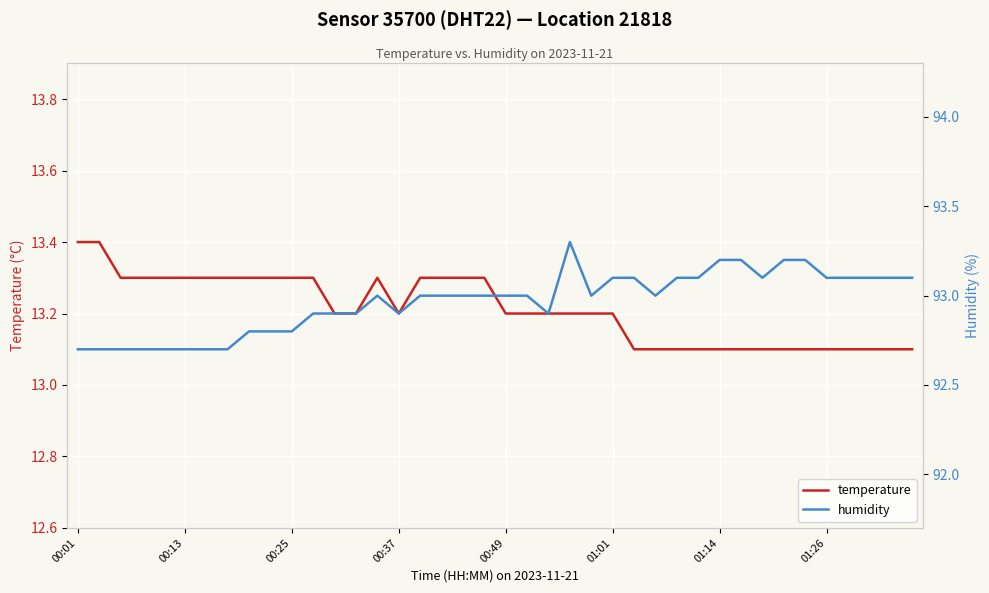

In humidity, how many points are higher than both neighbors (excluding endpoints)?

2